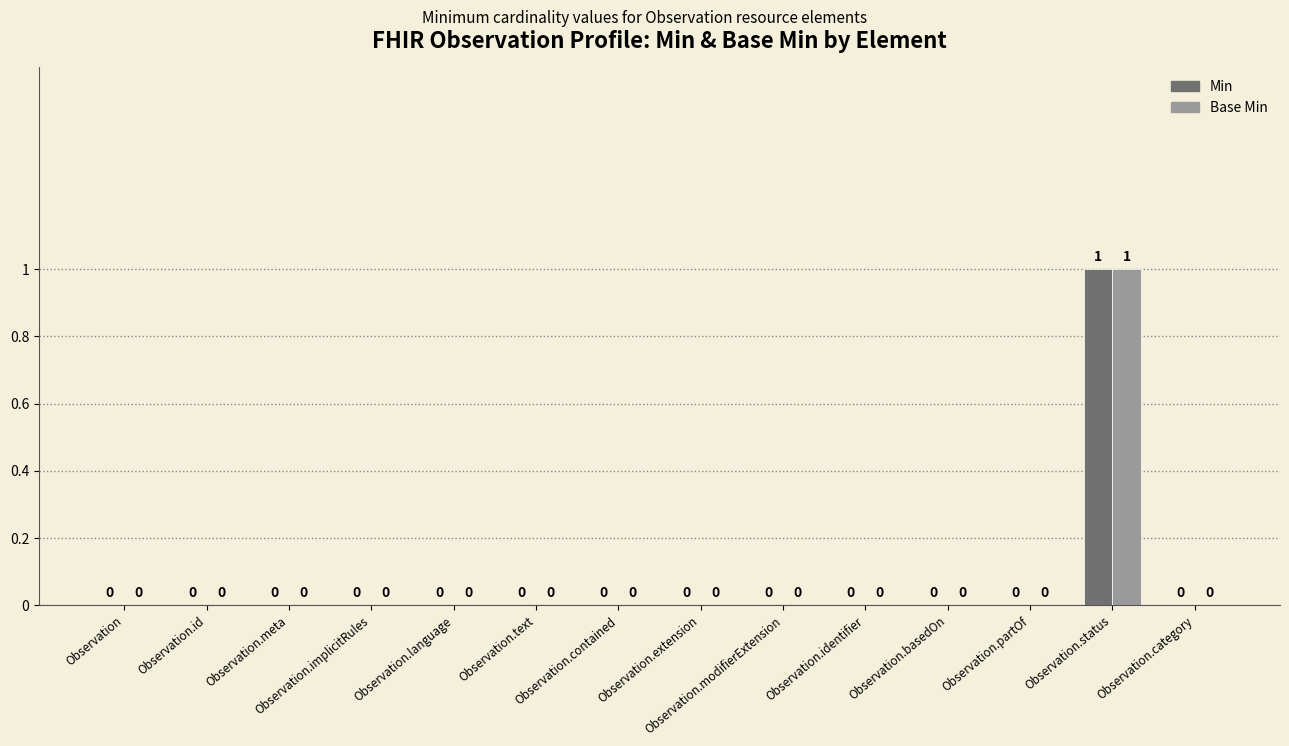

How many Min values are between 0 and 1?

14